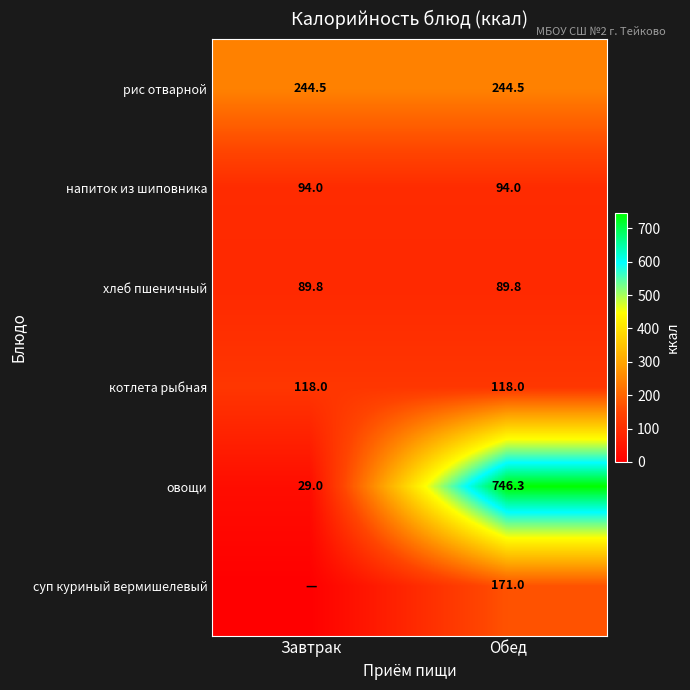

True or false: овощи has a value of 1027.1 at Обед.

False